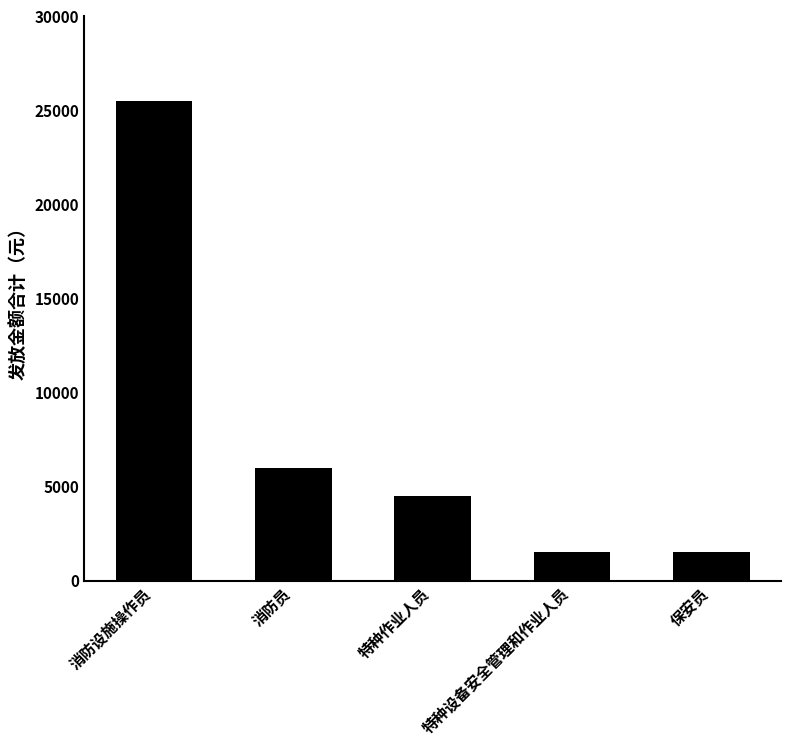

Reading left to right, transcribe all the data shown in this chart.

25500	6000	4500	1500	1500